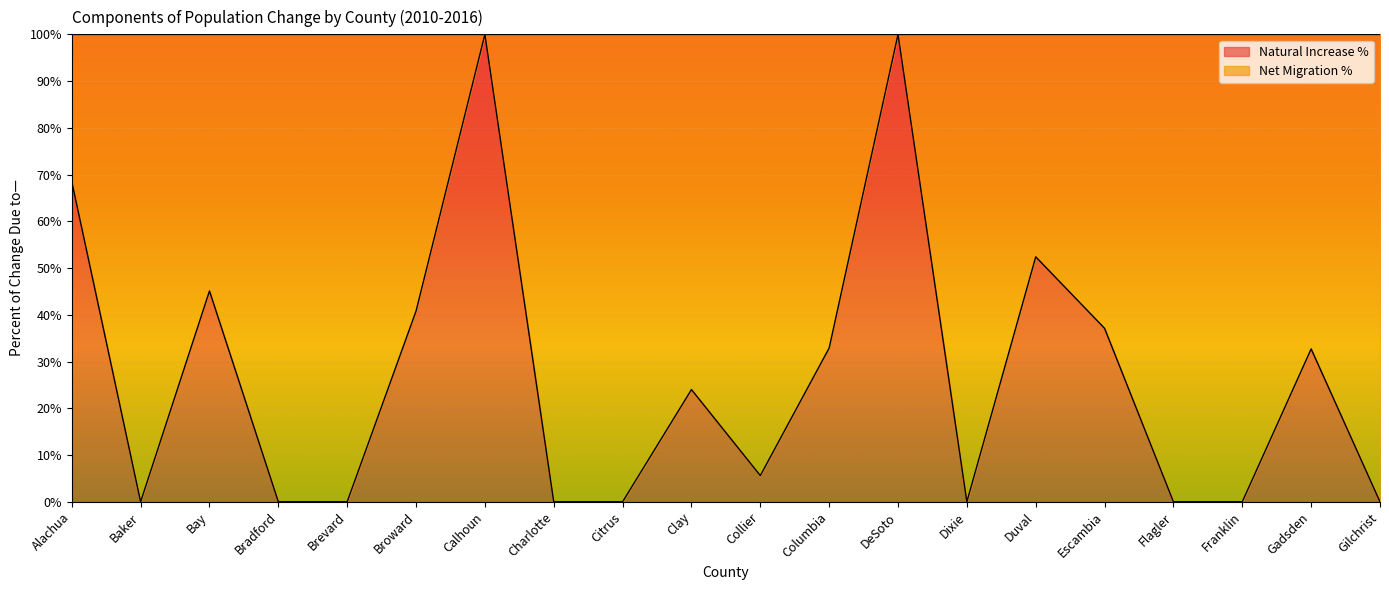

Reading left to right, list all the values displayed in this chart.

68.5	0.0	45.1	0.0	0.0	40.8	100.0	0.0	0.0	24.0	5.6	32.9	100.0	0.0	52.4	37.1	0.0	0.0	32.7	0.0